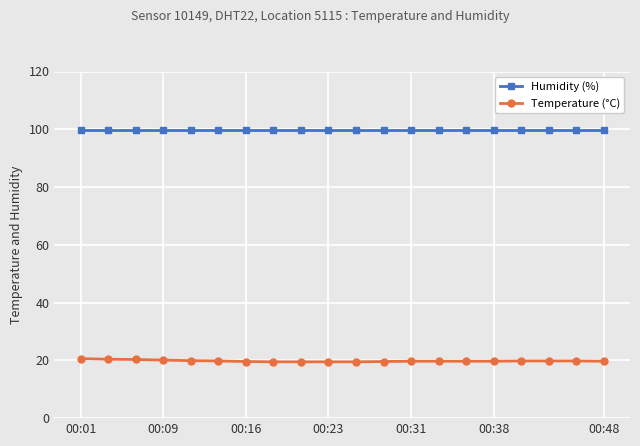

What is the average value of the Temperature (°C) series?

19.8